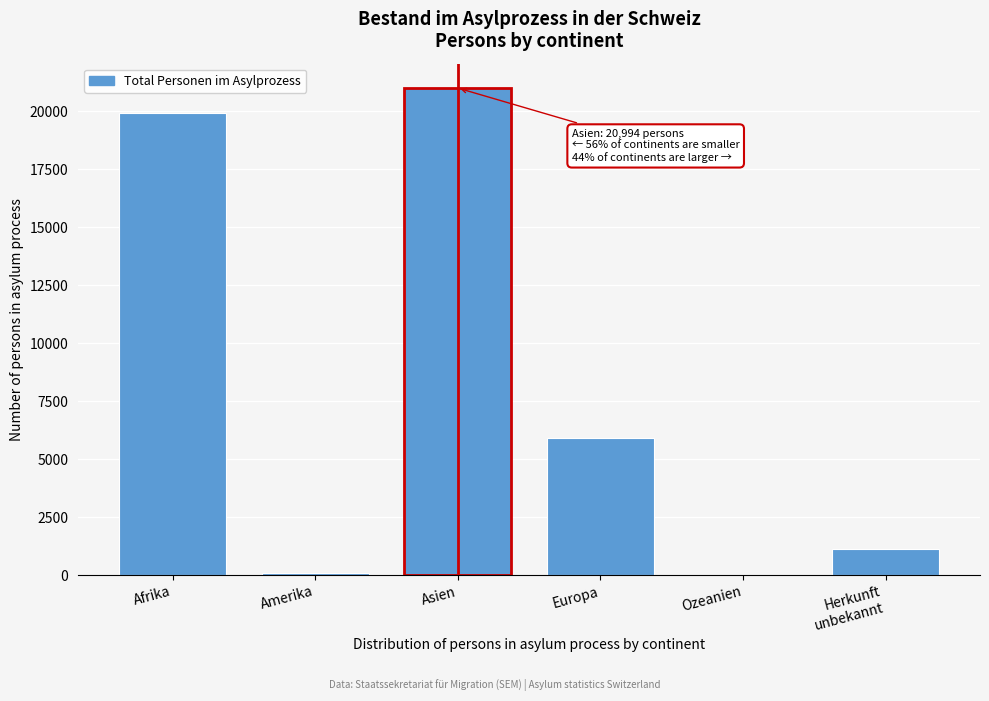

What is the maximum value shown in the chart?

20994